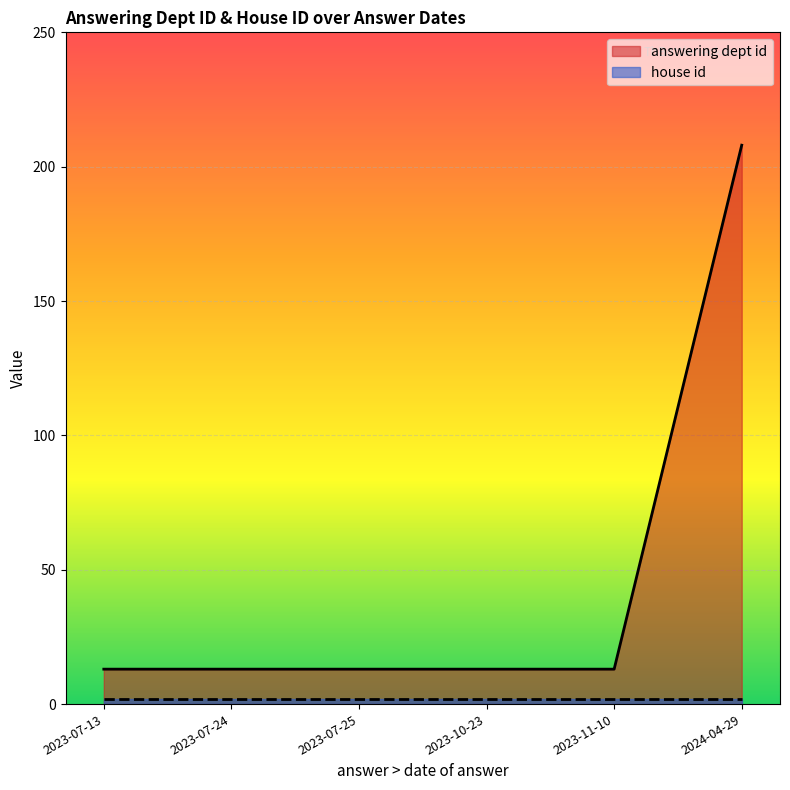

Which series has the widest spread of values?

answering dept id